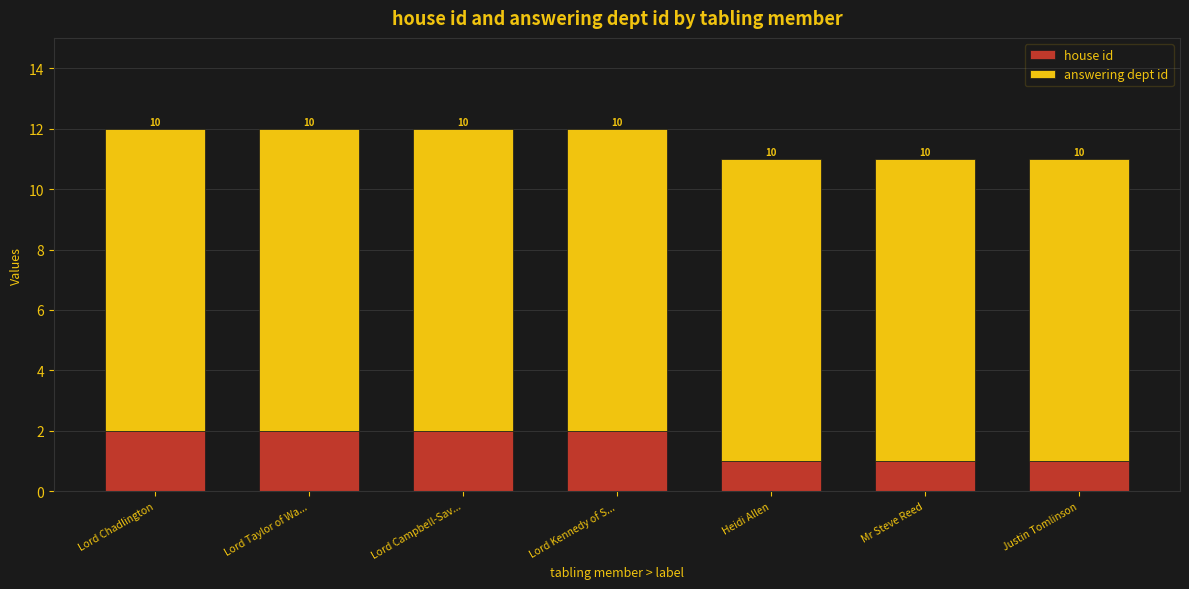

How many house id values are between 1 and 2?

7